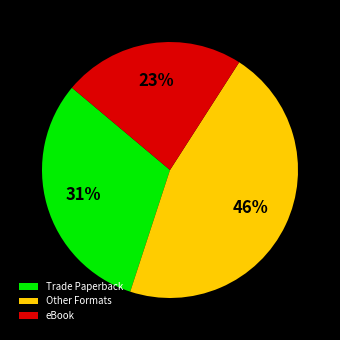

True or false: eBook accounts for 23% of the total.

True